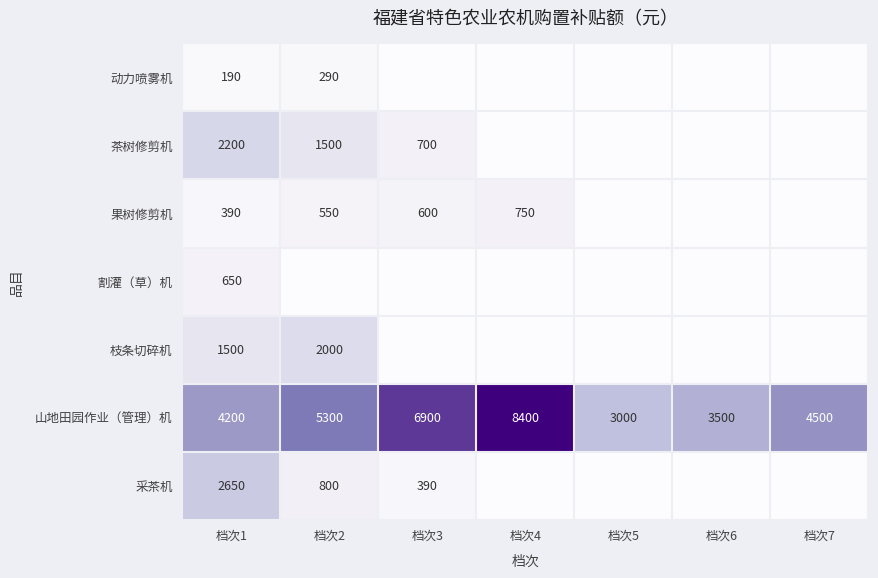

The 割灌（草）机 series shows 210 at 档次1. True or false?

False